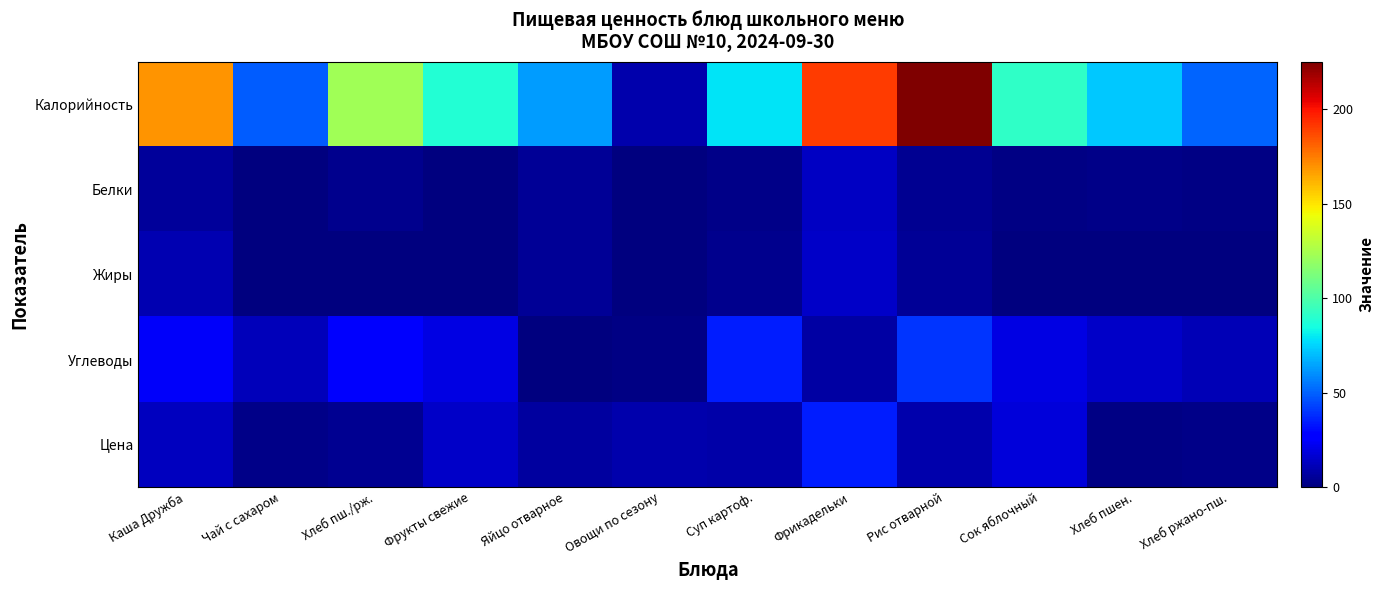

What is the total value across all series at Рис отварной?

283.5